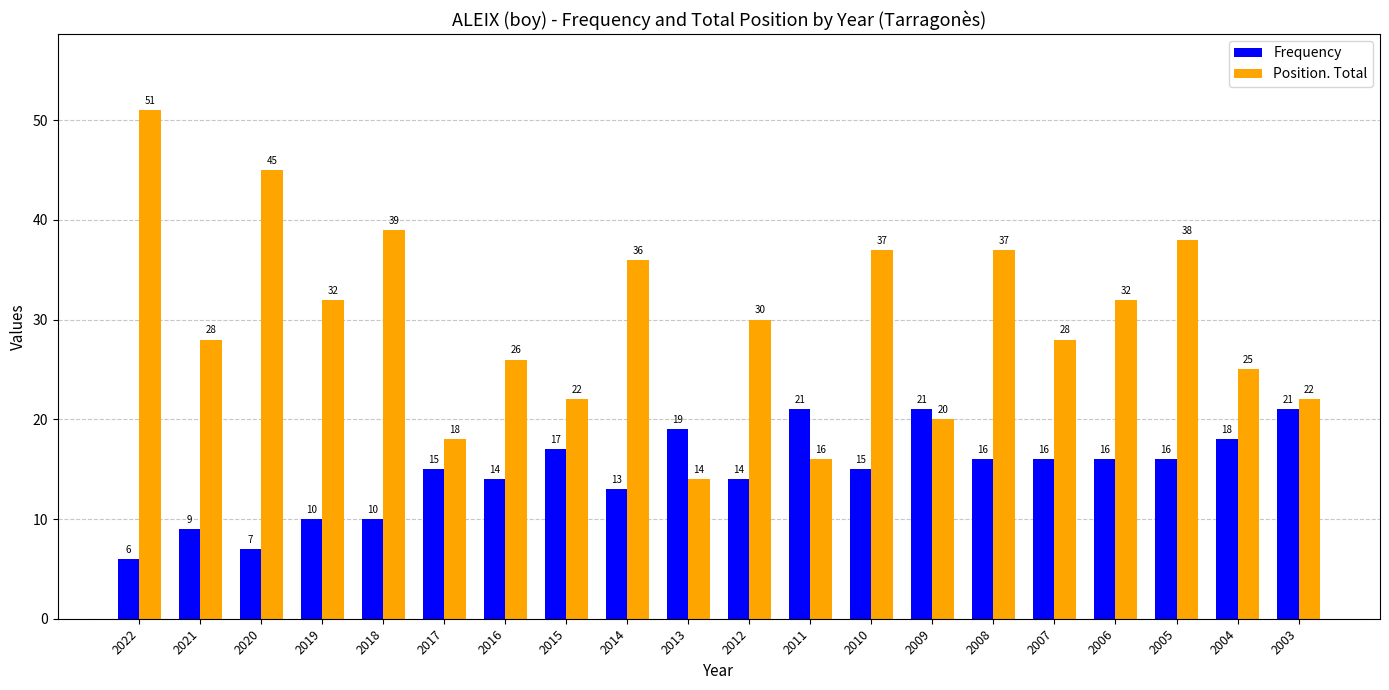

Which category has the highest value across all series?

2022